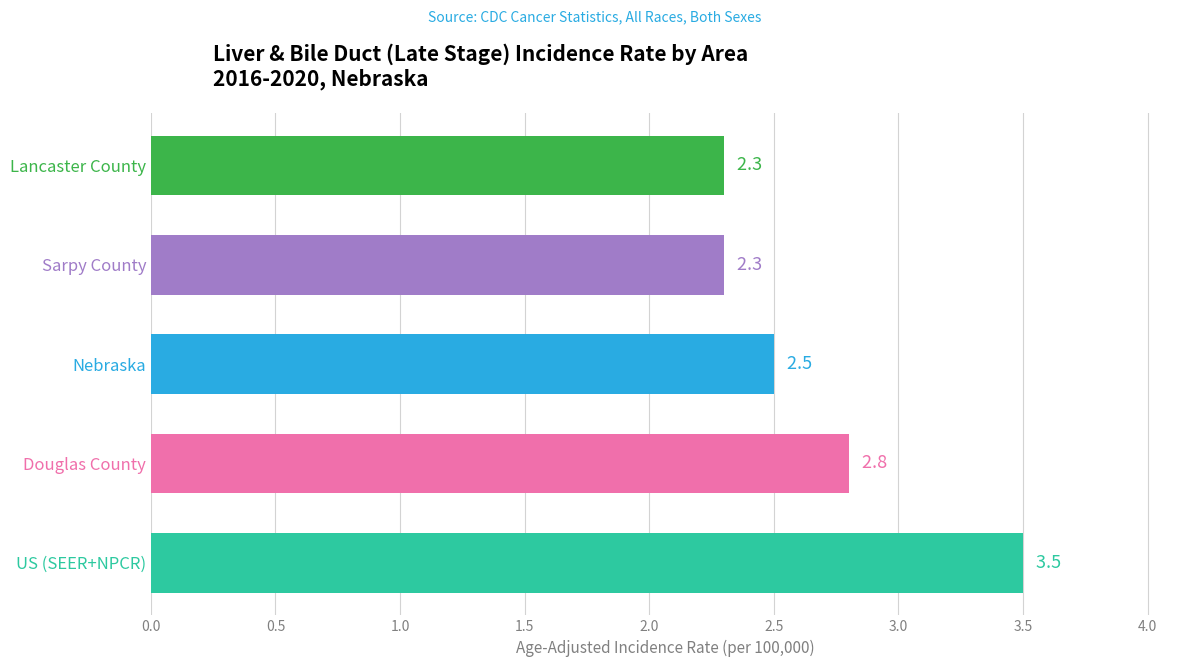

What is the average value?

2.7